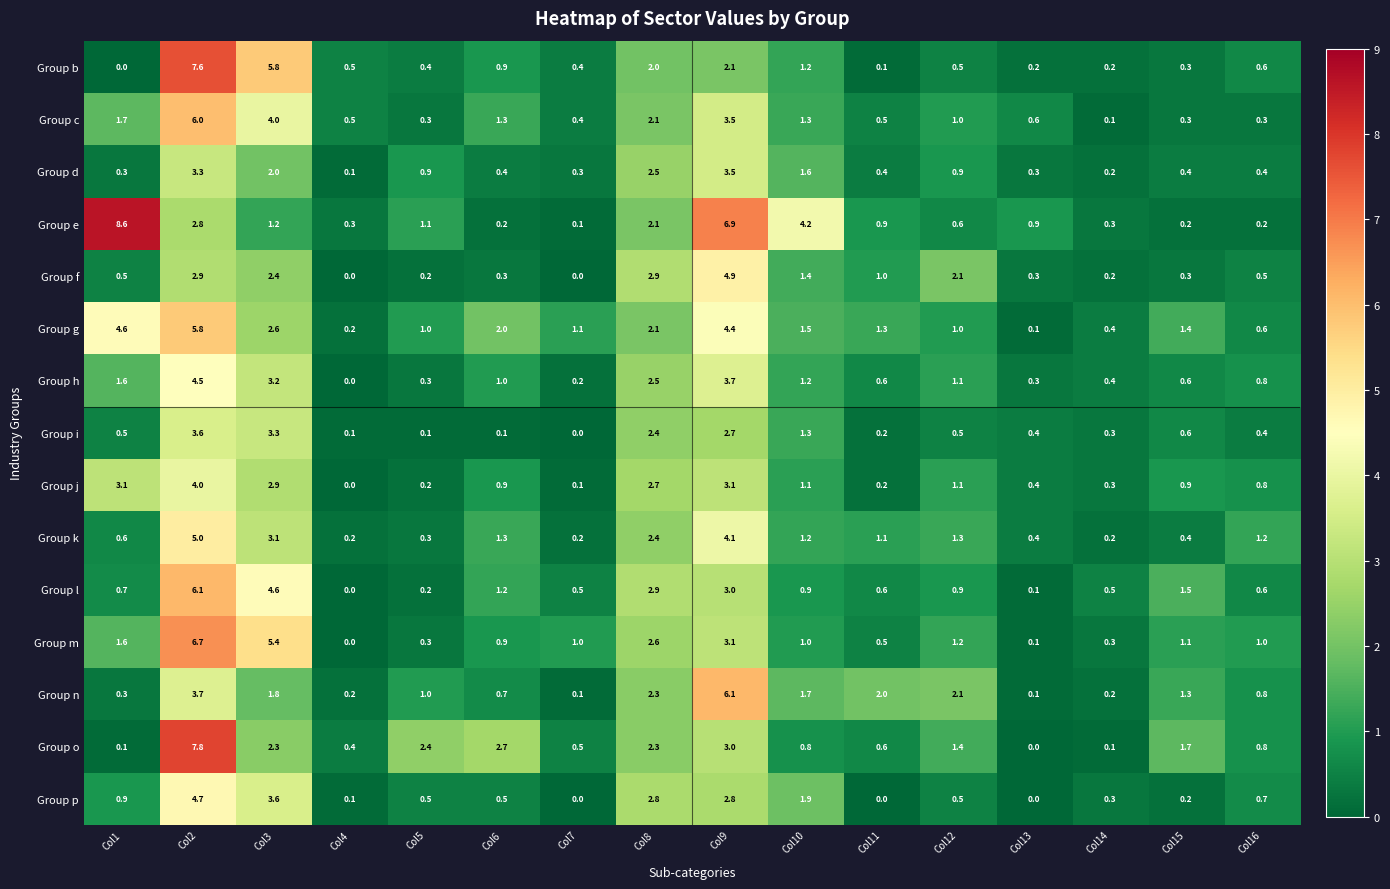

What is the maximum value shown in the chart?

8.6